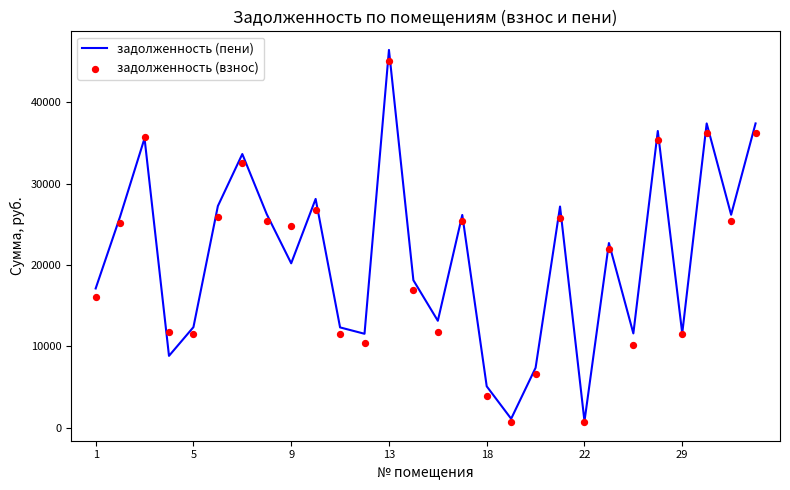

Which series has the widest spread of Y values?

задолженность (пени)